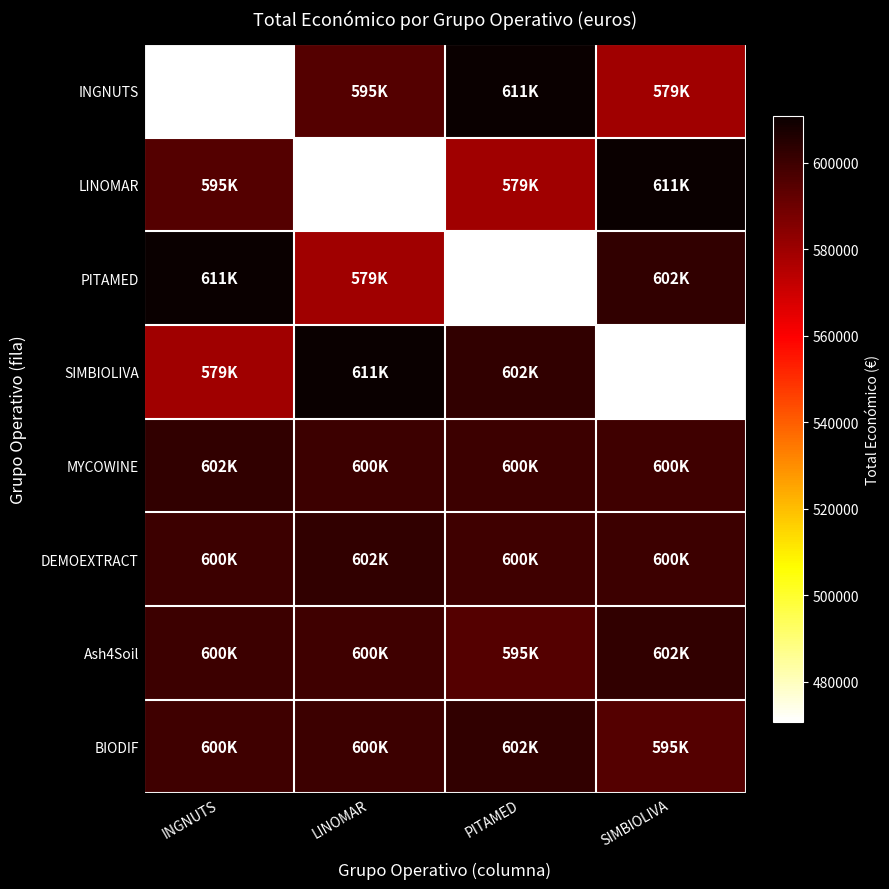

Reading right to left, extract all data points from this chart.

INGNUTS: SIMBIOLIVA=579152.0	PITAMED=610889.0	LINOMAR=595173.0	INGNUTS=470675.0
LINOMAR: SIMBIOLIVA=610889.0	PITAMED=579152.0	LINOMAR=470675.0	INGNUTS=595173.0
PITAMED: SIMBIOLIVA=602295.4	PITAMED=470675.0	LINOMAR=579152.0	INGNUTS=610889.0
SIMBIOLIVA: SIMBIOLIVA=470675.0	PITAMED=602295.4	LINOMAR=610889.0	INGNUTS=579152.0
MYCOWINE: SIMBIOLIVA=599927.0	PITAMED=600000.0	LINOMAR=600043.0	INGNUTS=602295.4
DEMOEXTRACT: SIMBIOLIVA=600000.0	PITAMED=599927.0	LINOMAR=602295.4	INGNUTS=600043.0
Ash4Soil: SIMBIOLIVA=602295.4	PITAMED=595173.0	LINOMAR=599927.0	INGNUTS=600000.0
BIODIF: SIMBIOLIVA=595173.0	PITAMED=602295.4	LINOMAR=600000.0	INGNUTS=599927.0